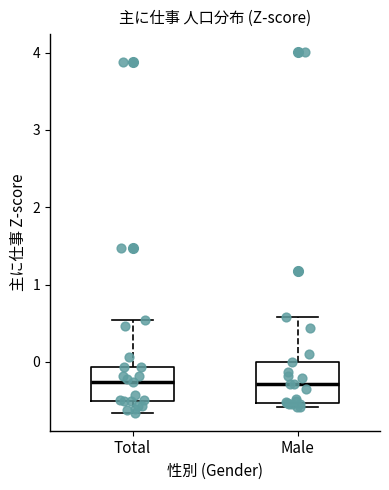

Reading left to right, transcribe this box plot: for each box, give where its median line is, the range the box spans, and where its two whiskers end, as read against the y-axis. The values are not printed on the chart, so give them approximately, as read against the axis.

Total: median -0.3, box -0.5 to -0.1, whiskers -0.7 to 0.5
Male: median -0.3, box -0.5 to 0.0, whiskers -0.6 to 0.6